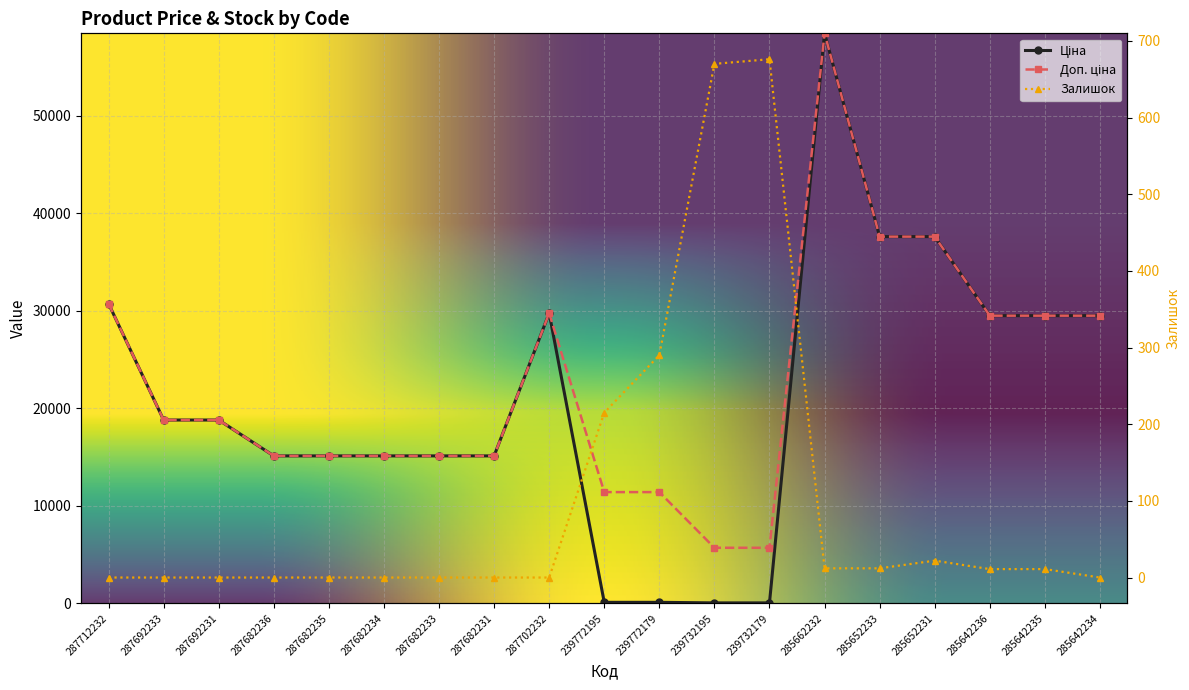

What is the label of the 1st point from the right?

285642234